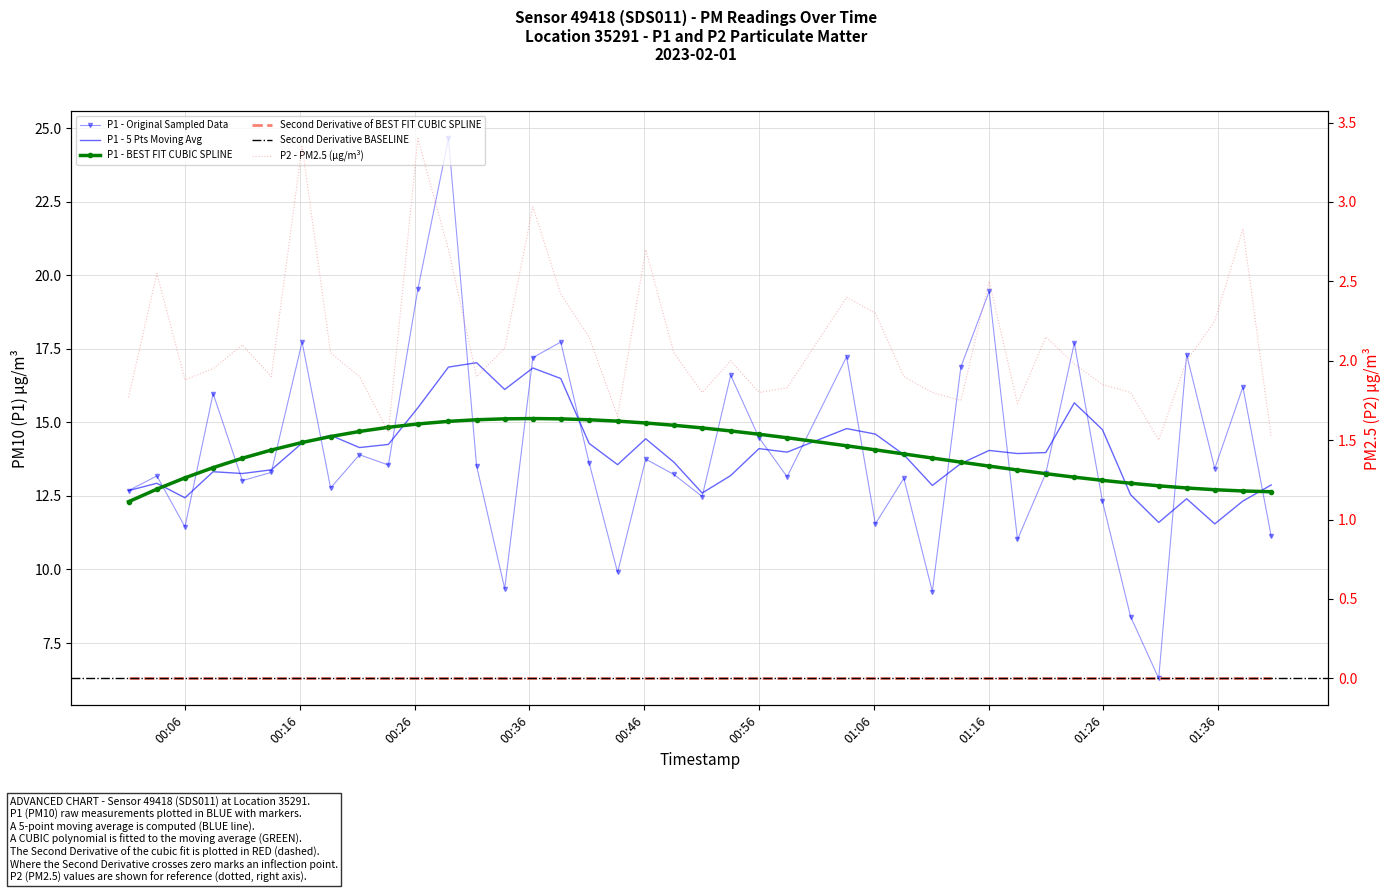

True or false: P2 and P1 intersect in this chart.

False